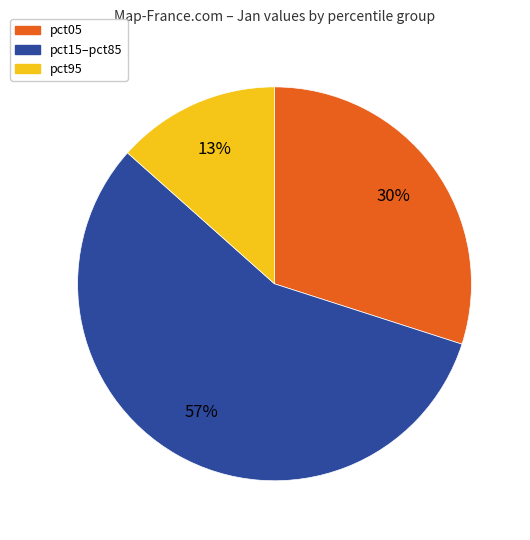

Does any single category account for the majority?

Yes